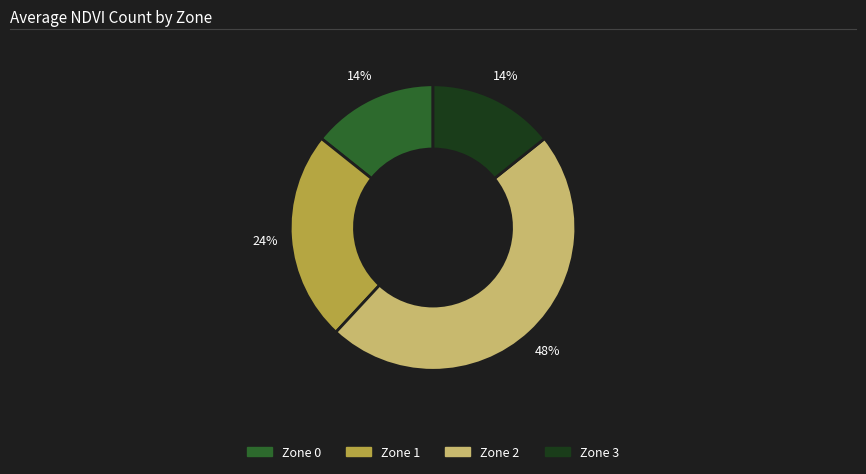

What percentage is the Zone 2 slice, to the nearest percent?

48%